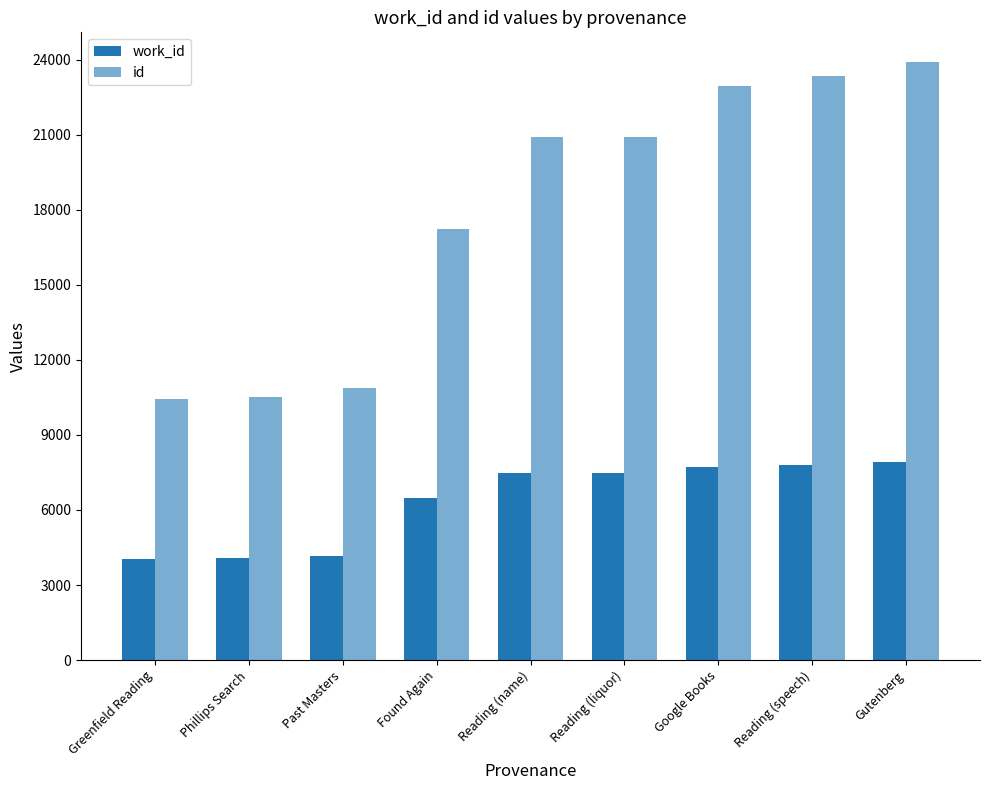

What is the sum of the id values at Greenfield Reading and Past Masters?

21322